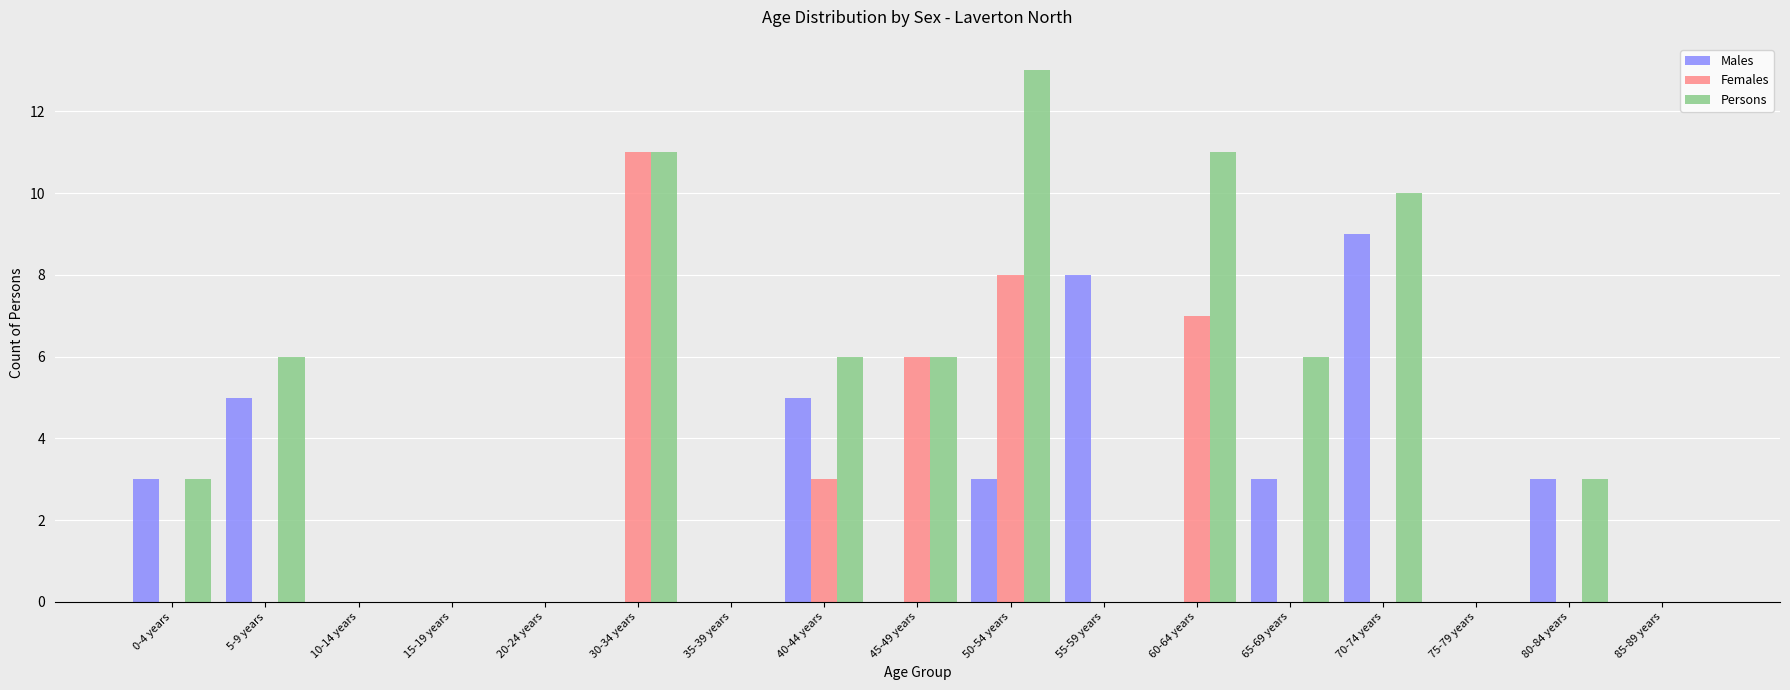

What are all the series names shown in the legend?

Males, Females, Persons